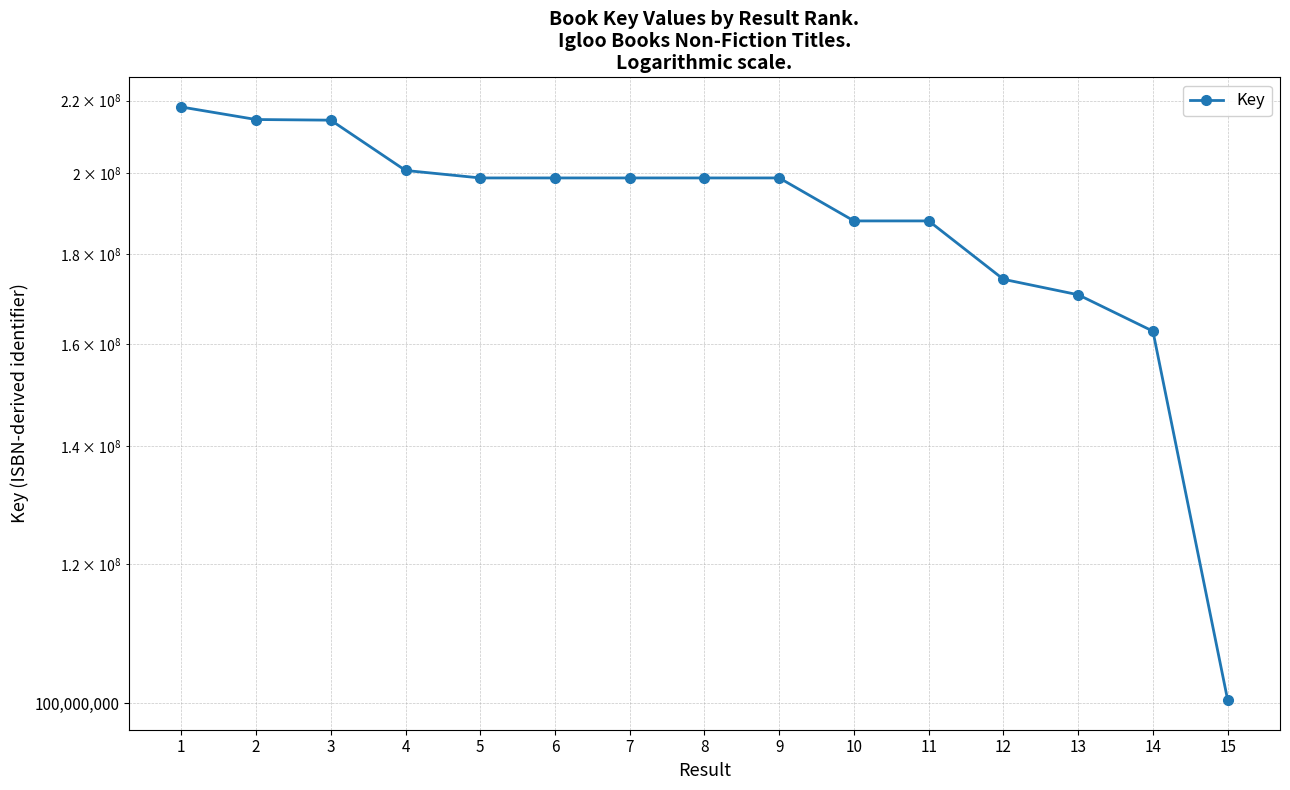

What is the greatest value displayed?

218168194